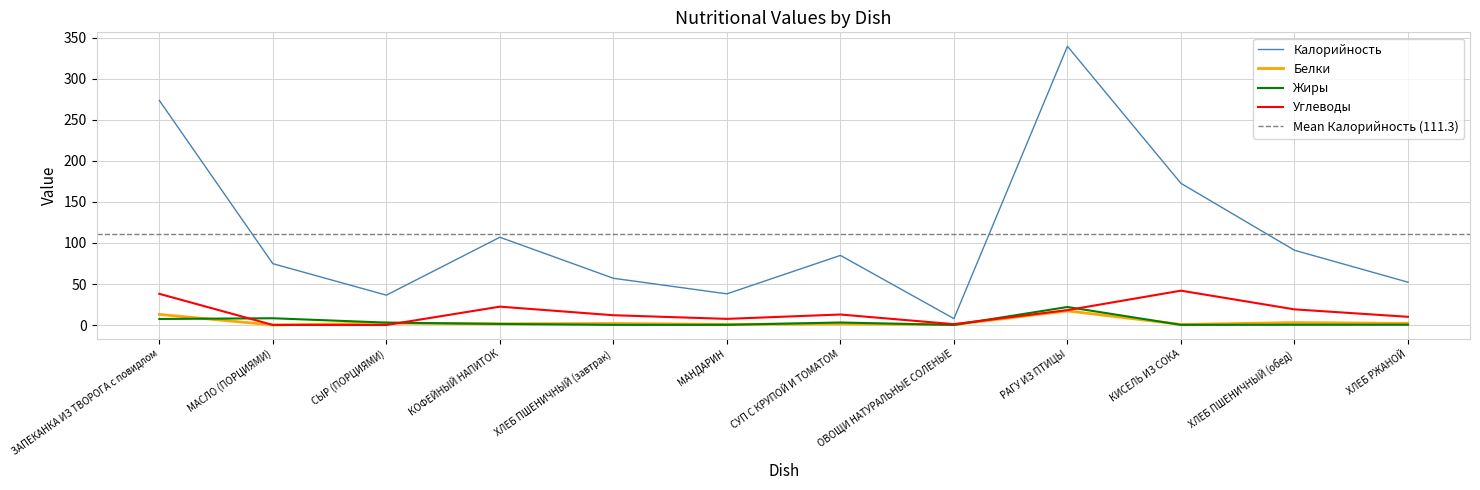

Which category has the highest value in the Белки series?

РАГУ ИЗ ПТИЦЫ